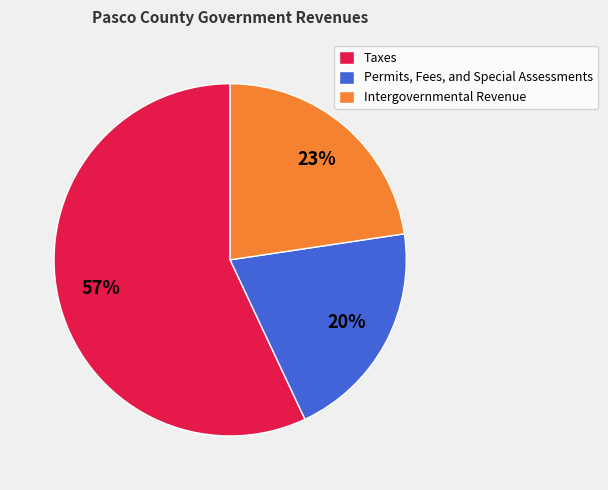

To the nearest percent, what portion does Intergovernmental Revenue represent?

23%